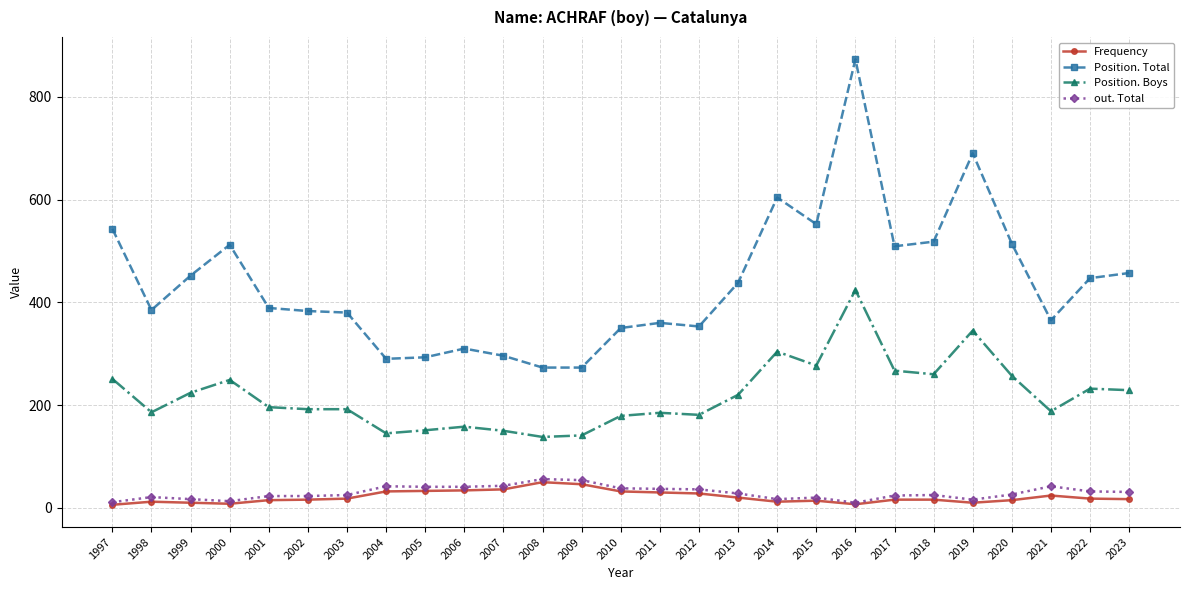

Which label corresponds to the largest value in the chart?

2016